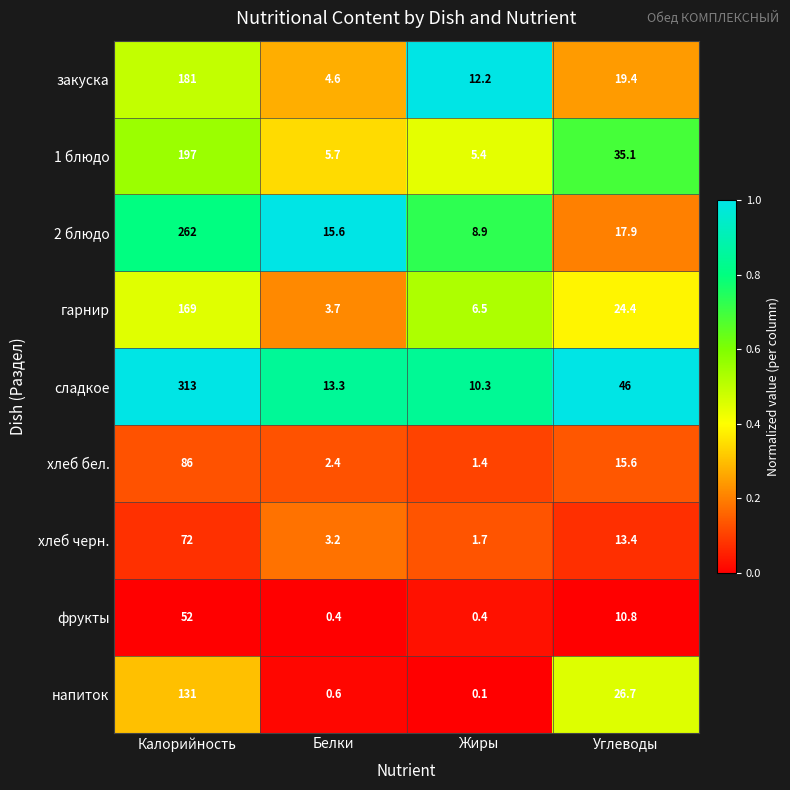

What is the average value of the хлеб бел. series?

26.4